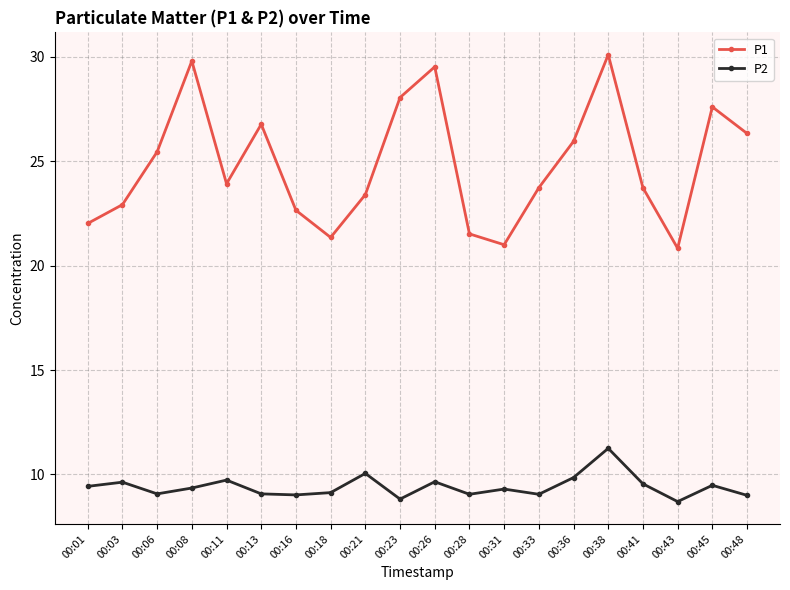

What is the difference between the highest and lowest values at 00:01?

12.6